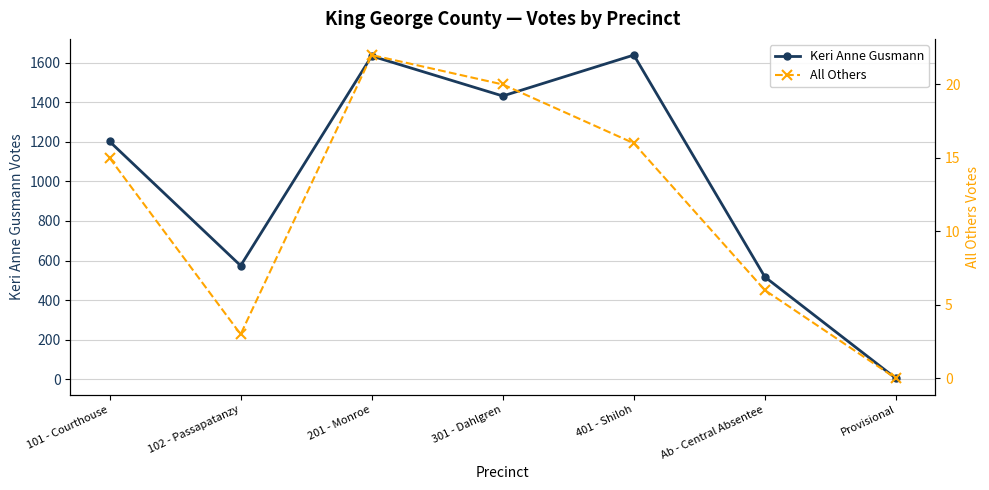

What is the maximum value shown in the chart?

1639